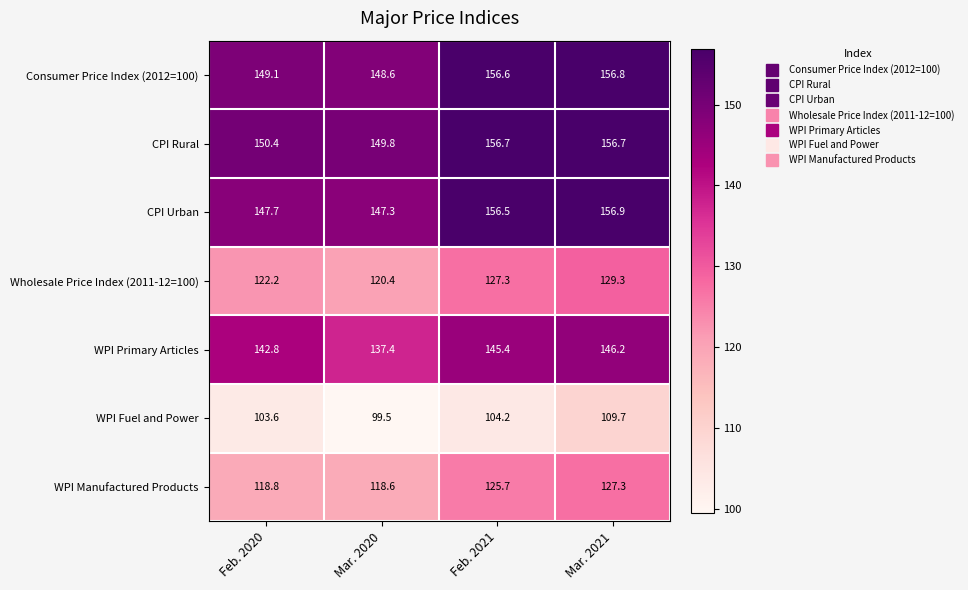

Is the value of Wholesale Price Index (2011-12=100) at Feb. 2020 greater than the value of WPI Primary Articles at Feb. 2020?

No